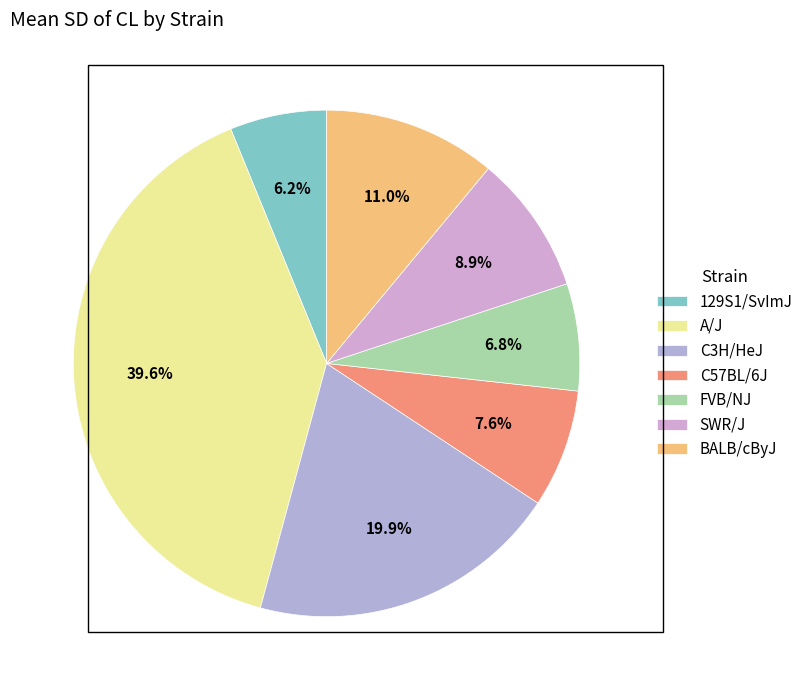

What is the largest slice in the pie chart?

A/J